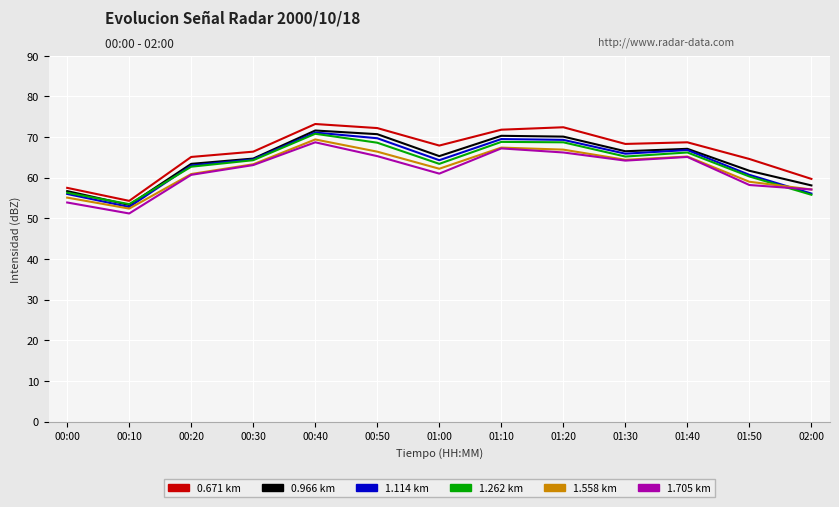

What is the total value across all series at 01:10?

415.0